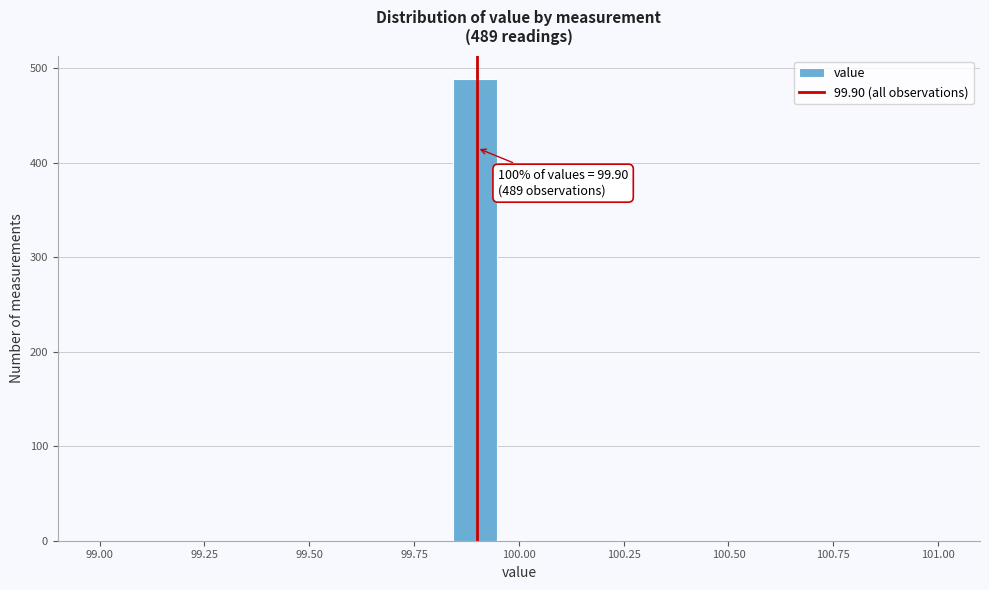

Around what value on the x-axis is the tallest bar? Give the approximate position of its centre, as read against the axis.

99.90